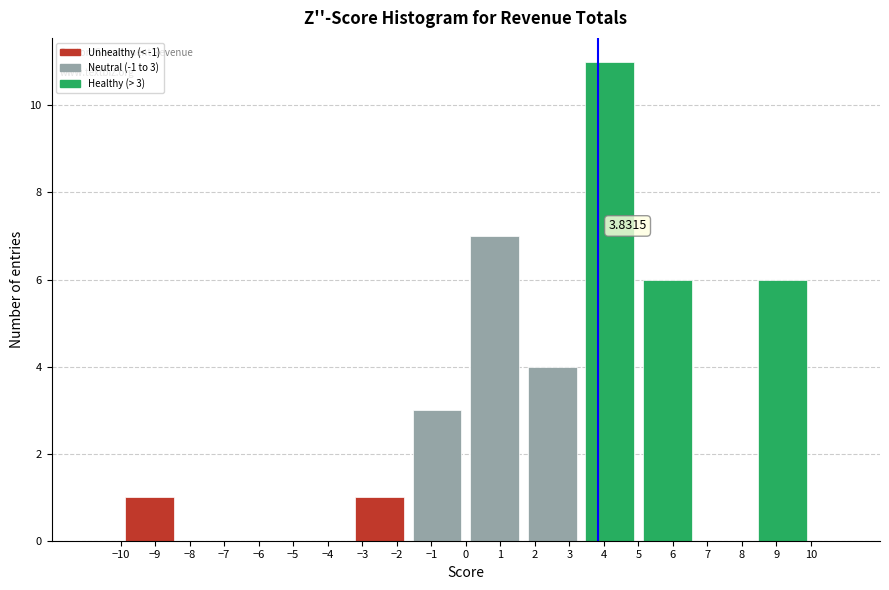

Which range on the x-axis has the tallest bar?

3.3 to 5.0